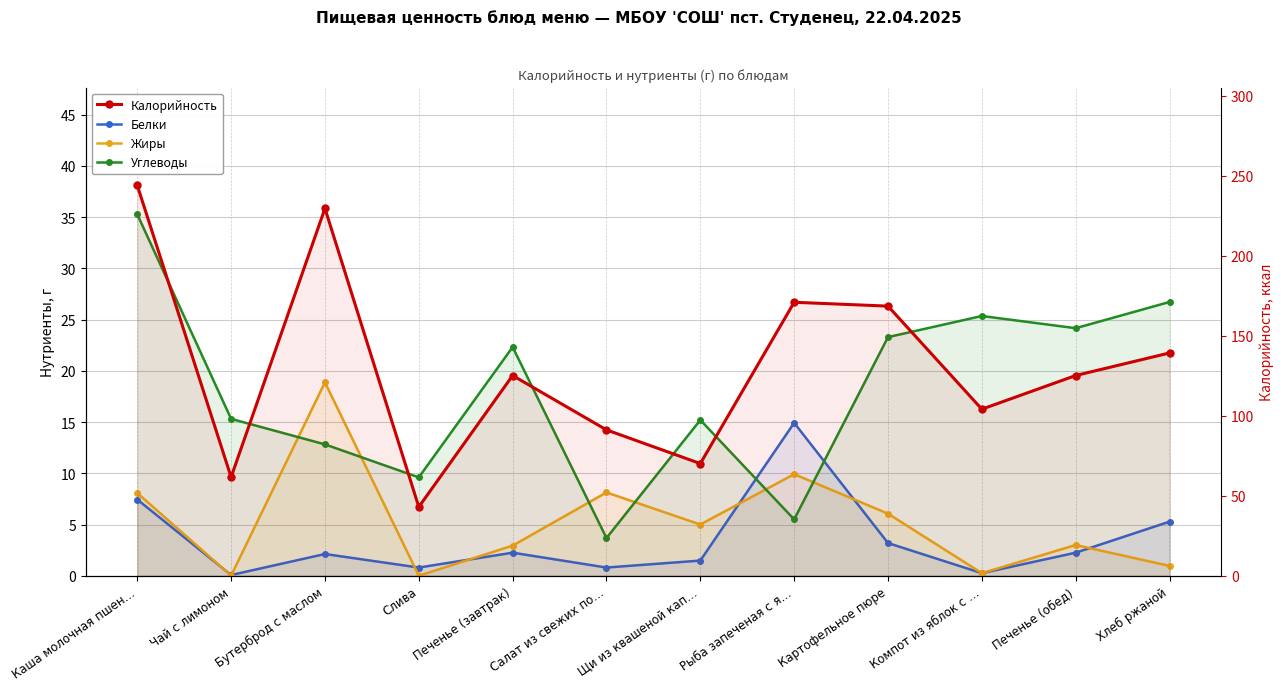

Reading right to left, list all the values displayed in this chart.

Белки: 5.3	2.2	0.2	3.2	14.9	1.5	0.8	2.2	0.8	2.1	0.1	7.4
Жиры: 1.0	3.0	0.2	6.1	9.9	5.0	8.1	2.9	0.0	18.9	0.0	8.1
Углеводы: 26.7	24.2	25.4	23.3	5.5	15.2	3.7	22.3	9.6	12.8	15.3	35.3
Калорийность: 139.2	125.1	104.1	168.4	170.9	70.1	91.1	125.1	43.0	229.5	61.6	243.9